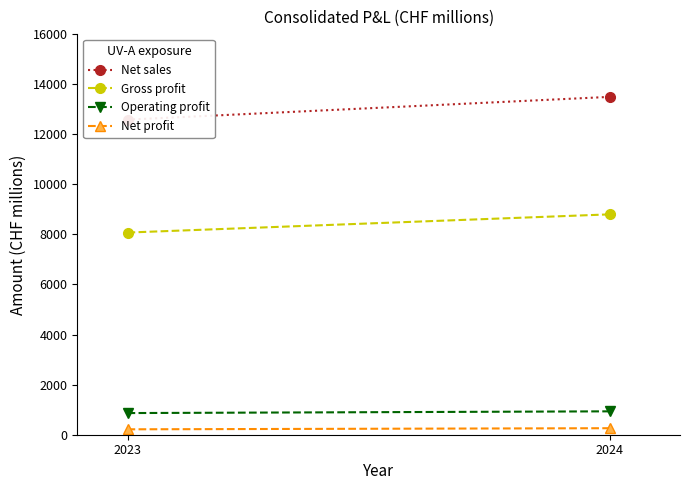

What is the difference between the maximum and minimum values in the Net profit series?

44